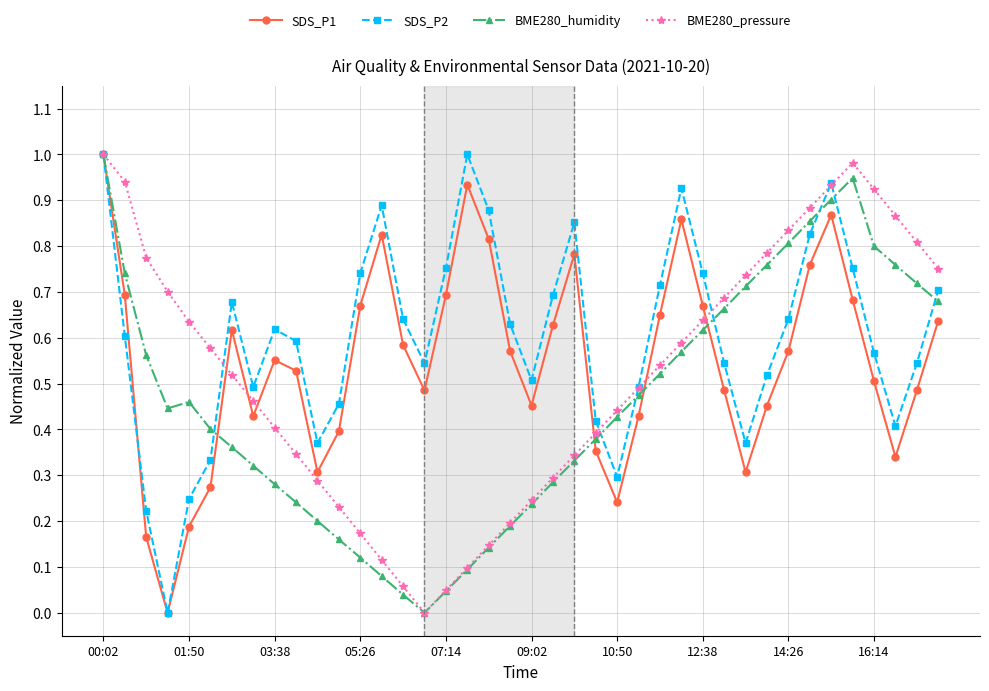

True or false: SDS_P1 and BME280_pressure cross at least once.

True